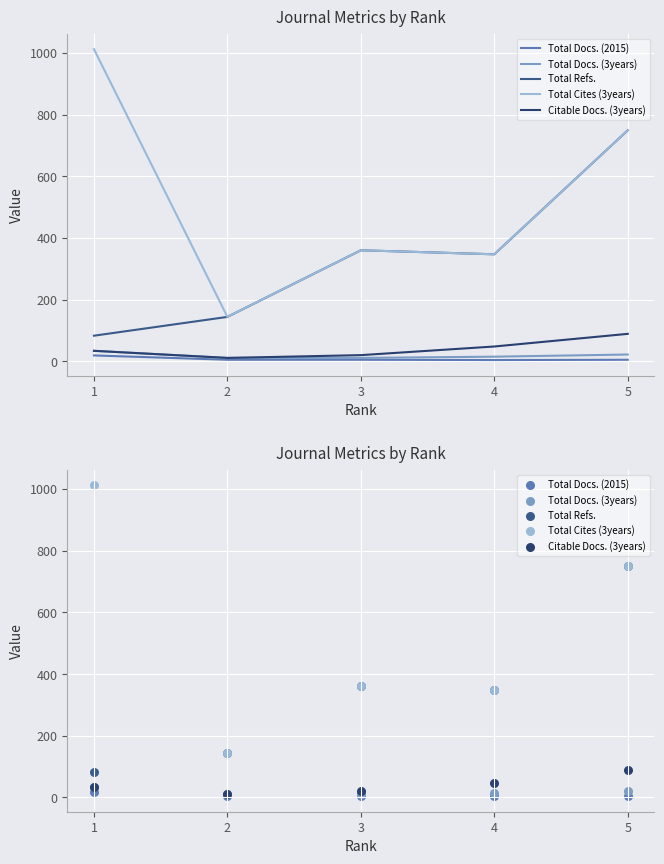

Which series reaches the minimum Y coordinate?

Total Docs. (2015)